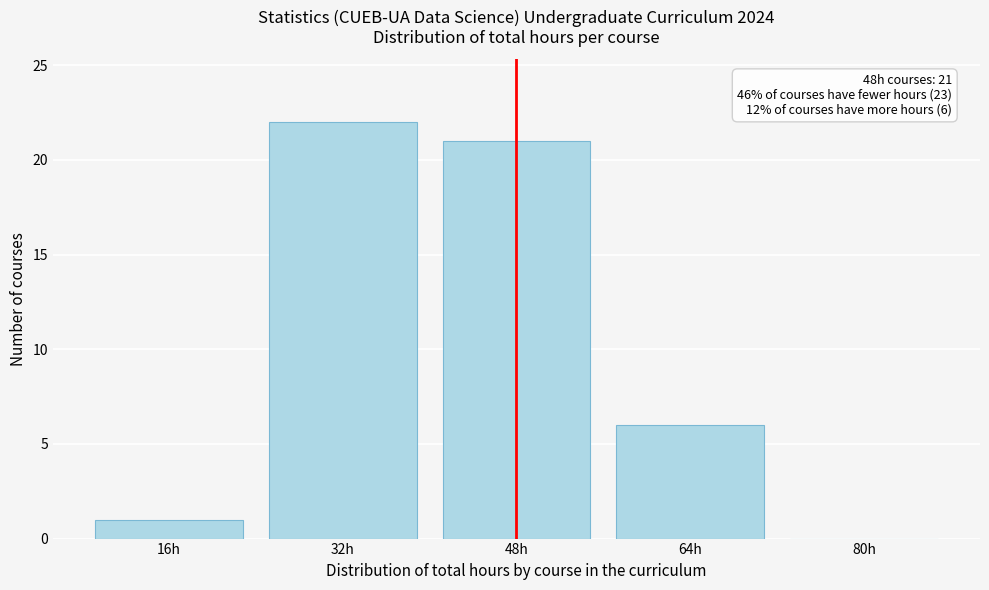

Reading left to right, what are all the values shown in this chart?

16h=1	32h=22	48h=21	64h=6	80h=0